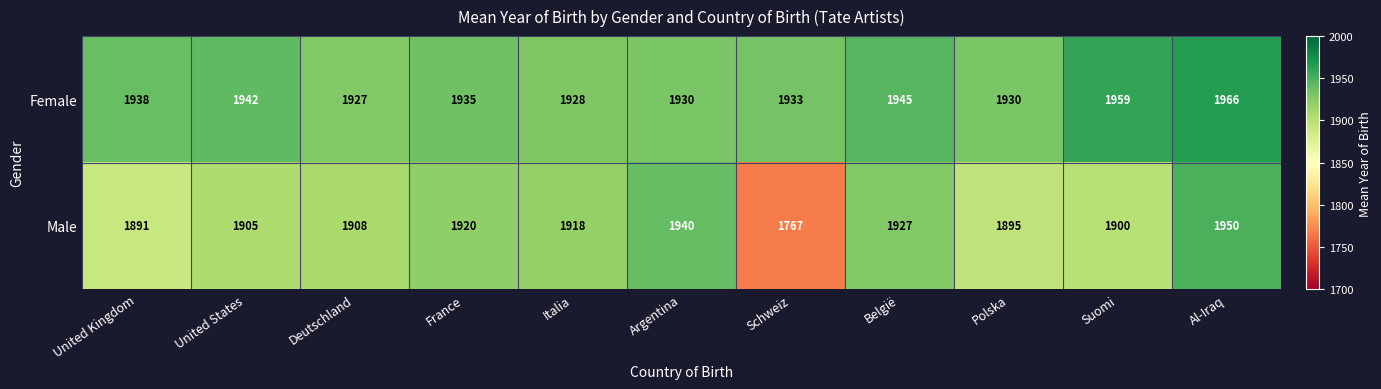

What is the maximum value shown in the chart?

1966